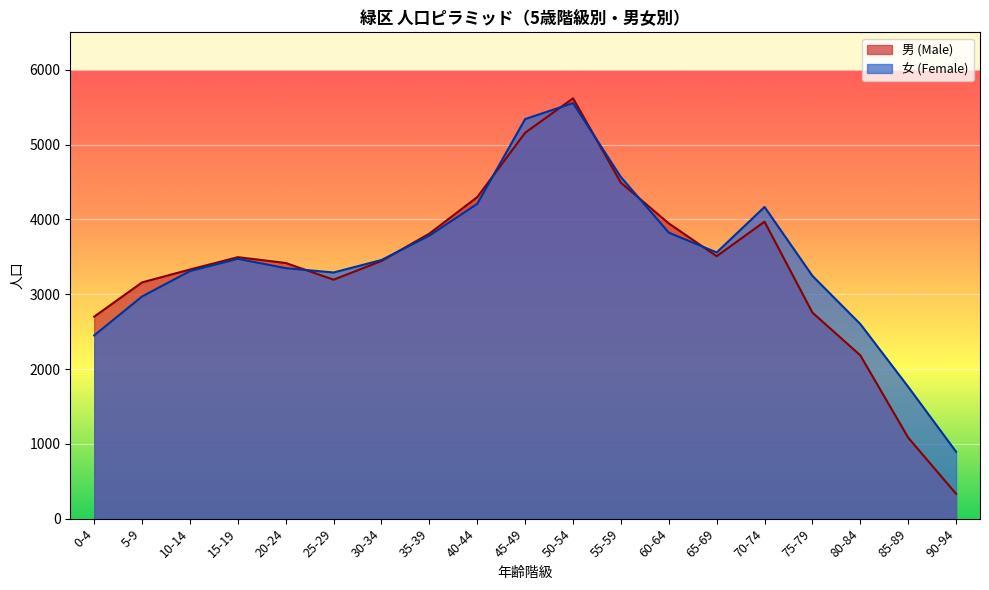

What is the label of the 16th point from the left?

75-79